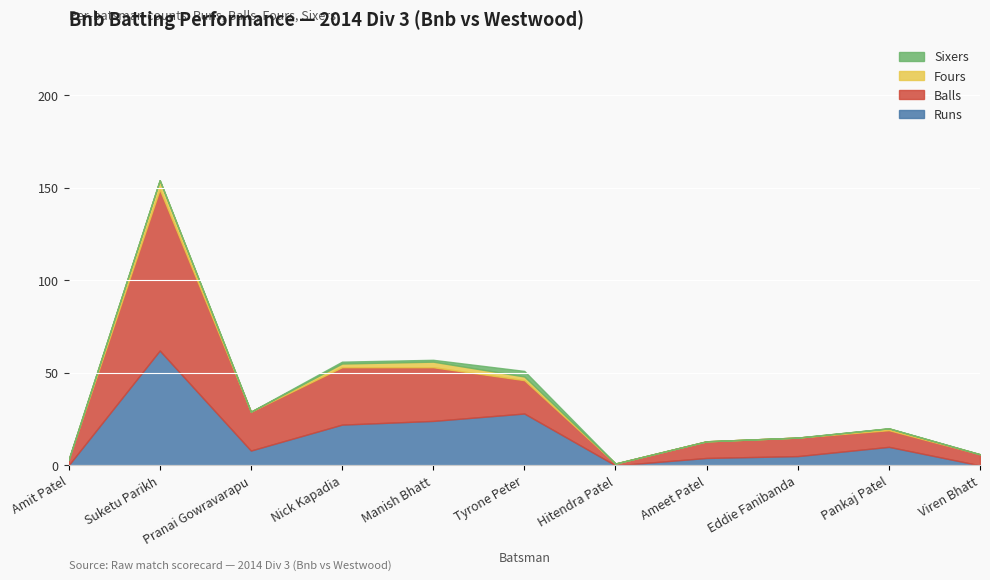

At which label does Sixers reach its minimum?

Amit Patel